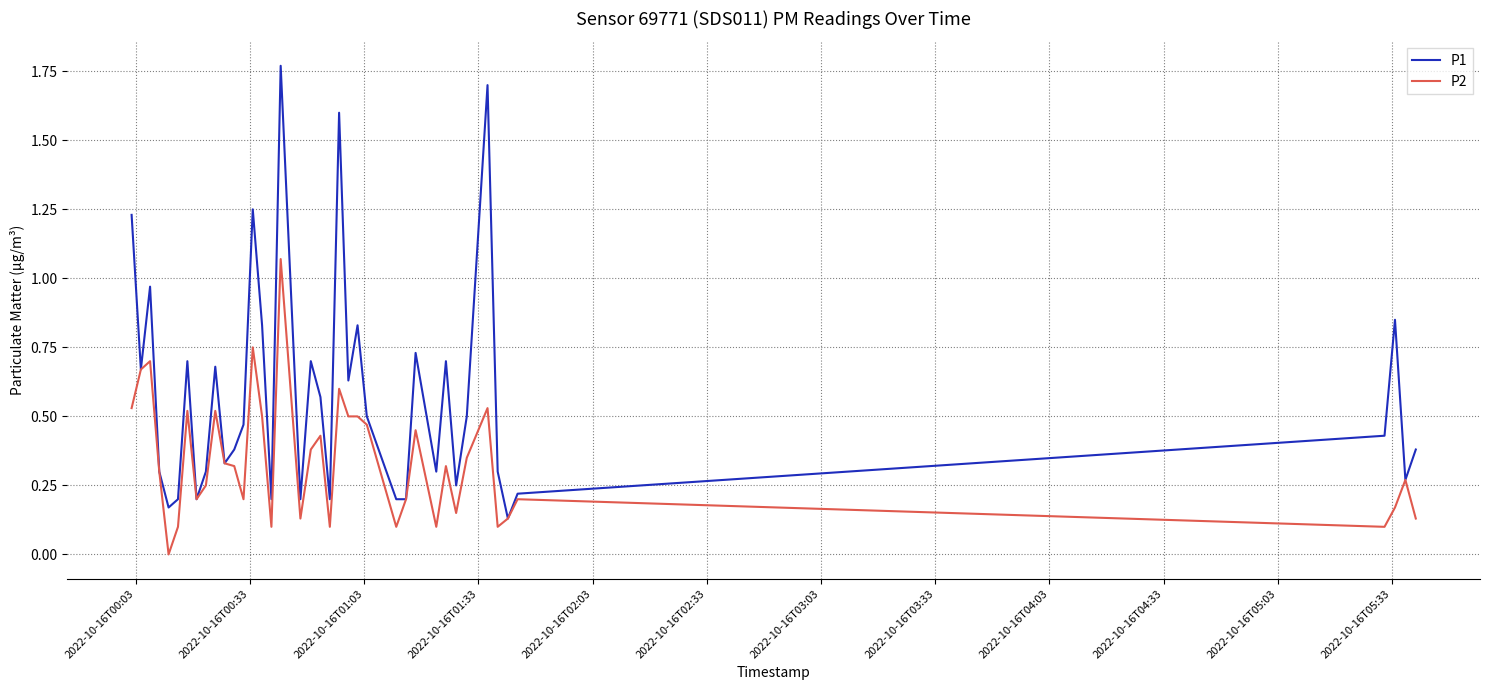

Which series has the largest total across all categories?

P1